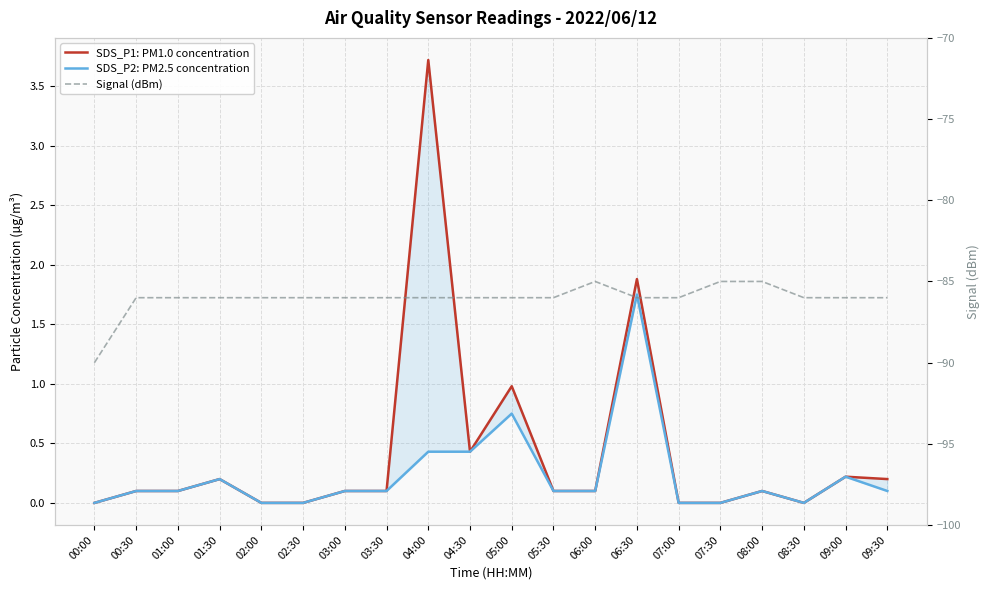

At which category does SDS_P2: PM2.5 concentration reach its first local peak?

01:30